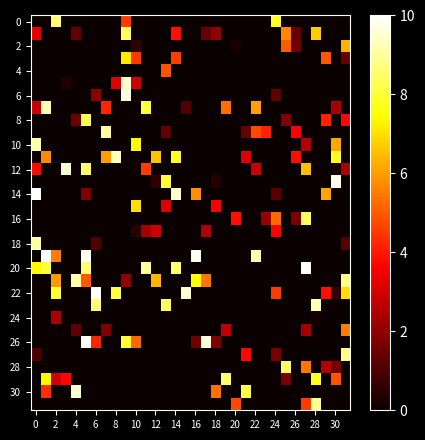

At how many categories does at least one series exceed 6?

28